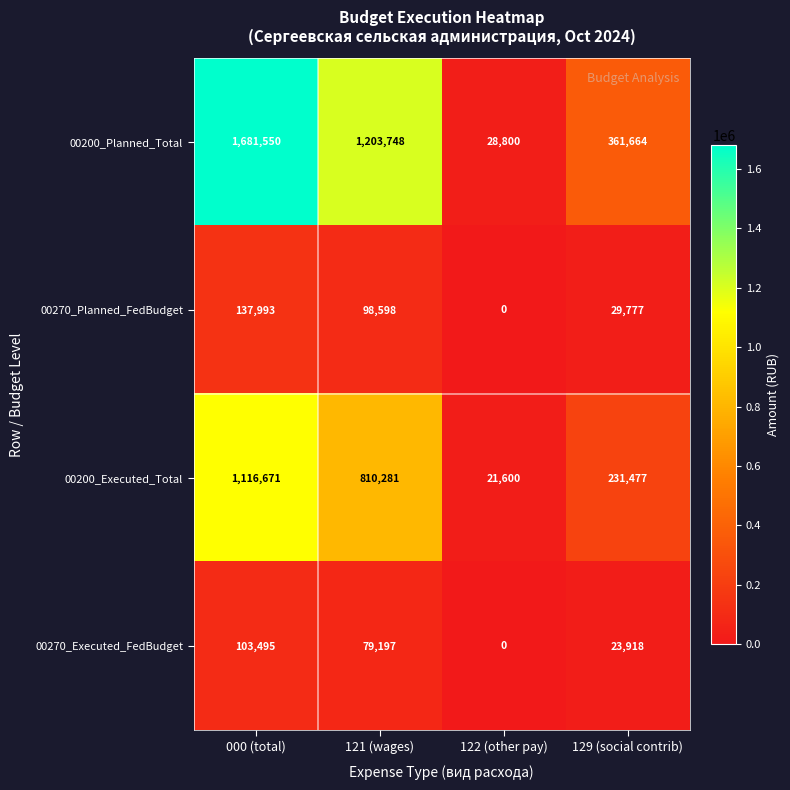

Reading right to left, what are all the values shown in this chart?

00200_Planned_Total: 129 (social contrib)=361664	122 (other pay)=28800	121 (wages)=1203748	000 (total)=1681550
00270_Planned_FedBudget: 129 (social contrib)=29777	122 (other pay)=0	121 (wages)=98598	000 (total)=137993
00200_Executed_Total: 129 (social contrib)=231477	122 (other pay)=21600	121 (wages)=810281	000 (total)=1116671
00270_Executed_FedBudget: 129 (social contrib)=23918	122 (other pay)=0	121 (wages)=79197	000 (total)=103495